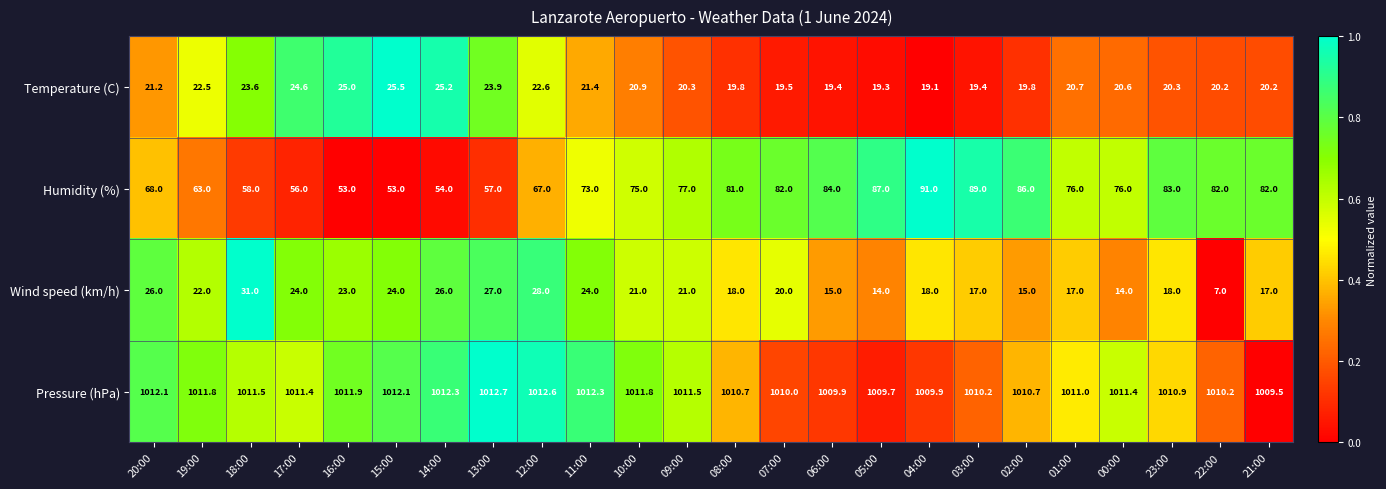

Rank the series by their maximum value, from highest to lowest.

Pressure (hPa), Humidity (%), Wind speed (km/h), Temperature (C)